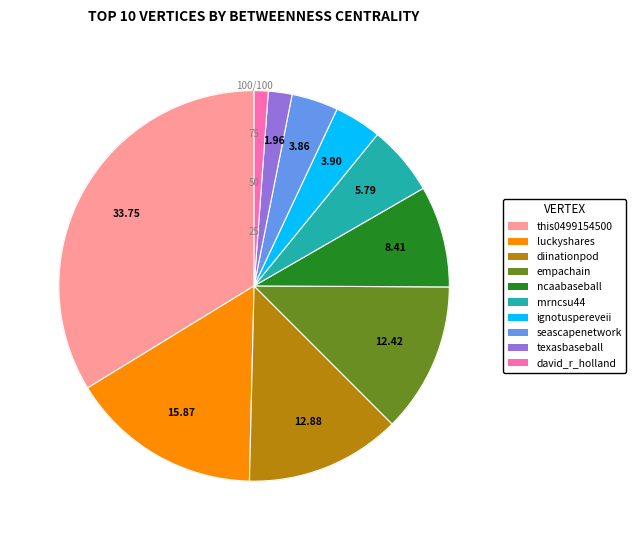

Does any single category account for the majority?

No